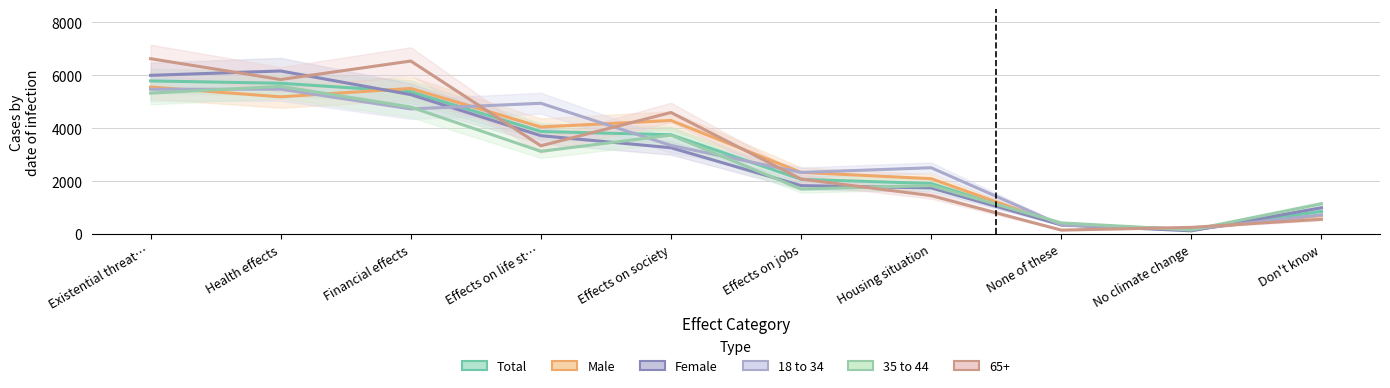

Between No climate change and Health effects, which is larger?

Health effects